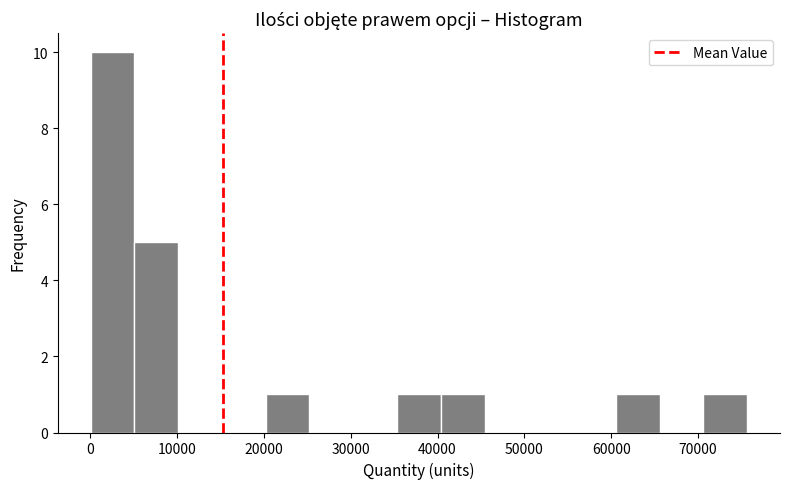

Which range on the x-axis has the tallest bar?

0 to 5000